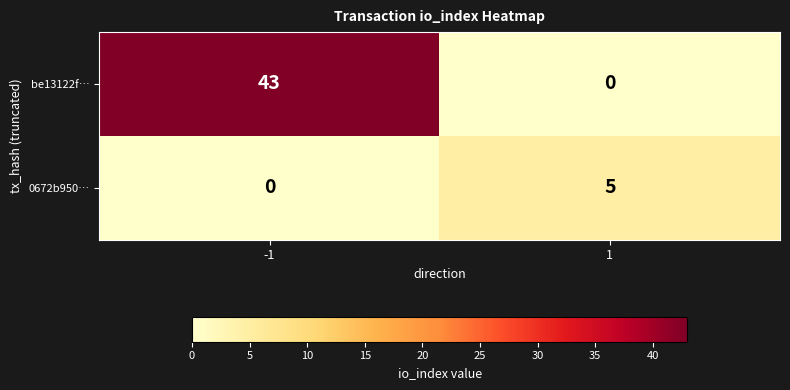

Reading left to right, transcribe all the data shown in this chart.

be13122f…: 43	0
0672b950…: 0	5